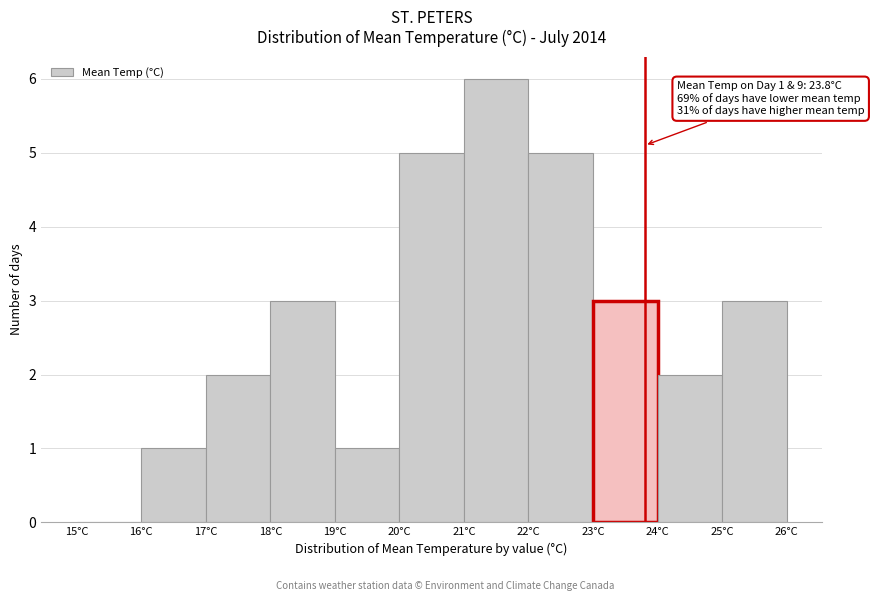

Over which range of the x-axis is the bar tallest?

21 to 22